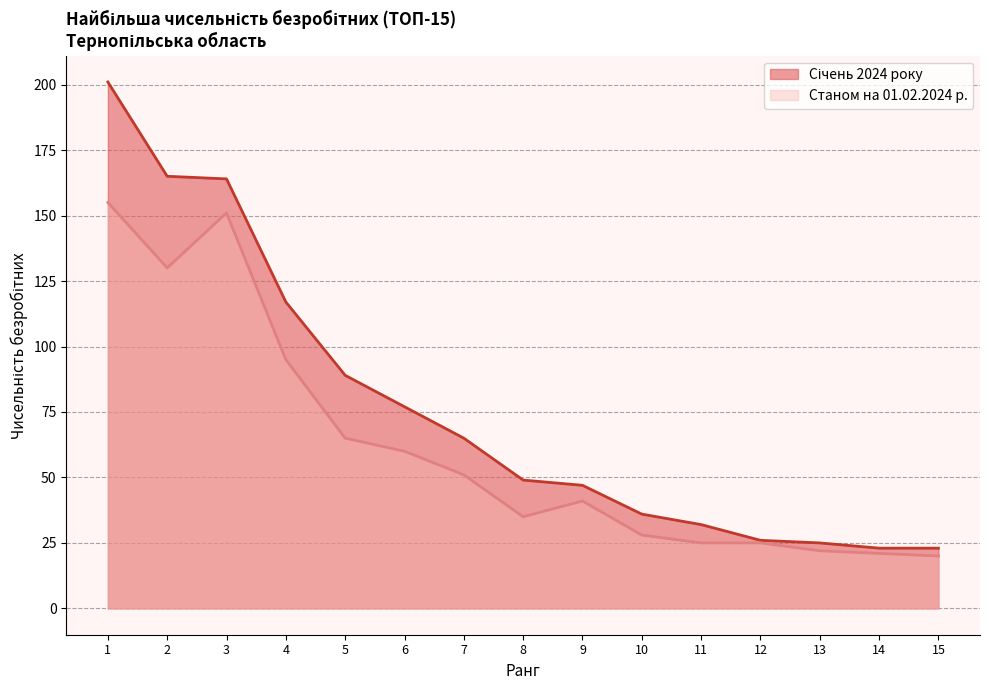

Which has a higher value, 12 or 5?

5